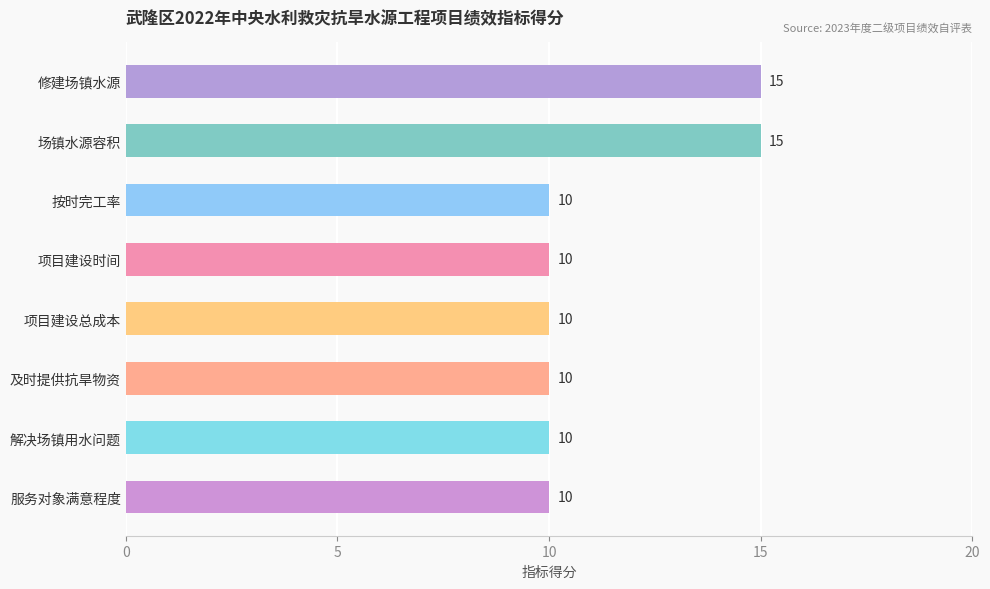

How many values are between 10 and 15?

8